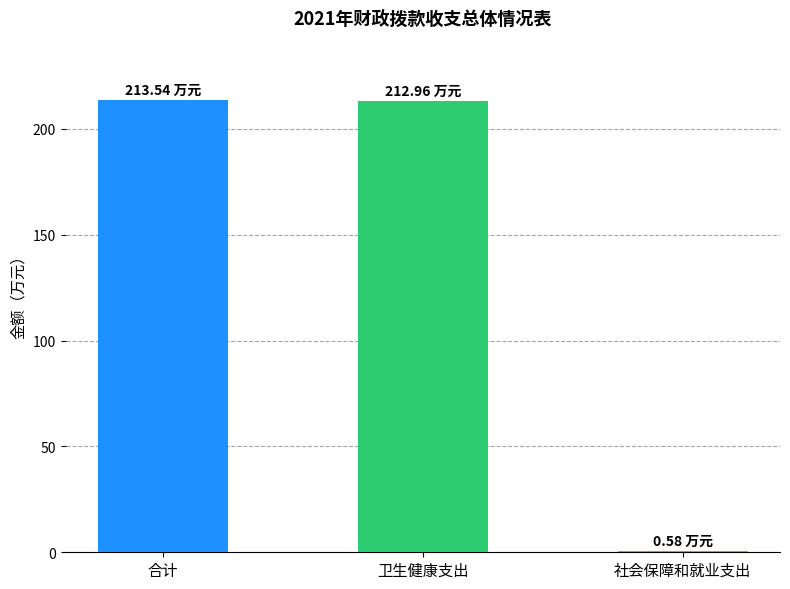

Where does the data first go above 212?

合计